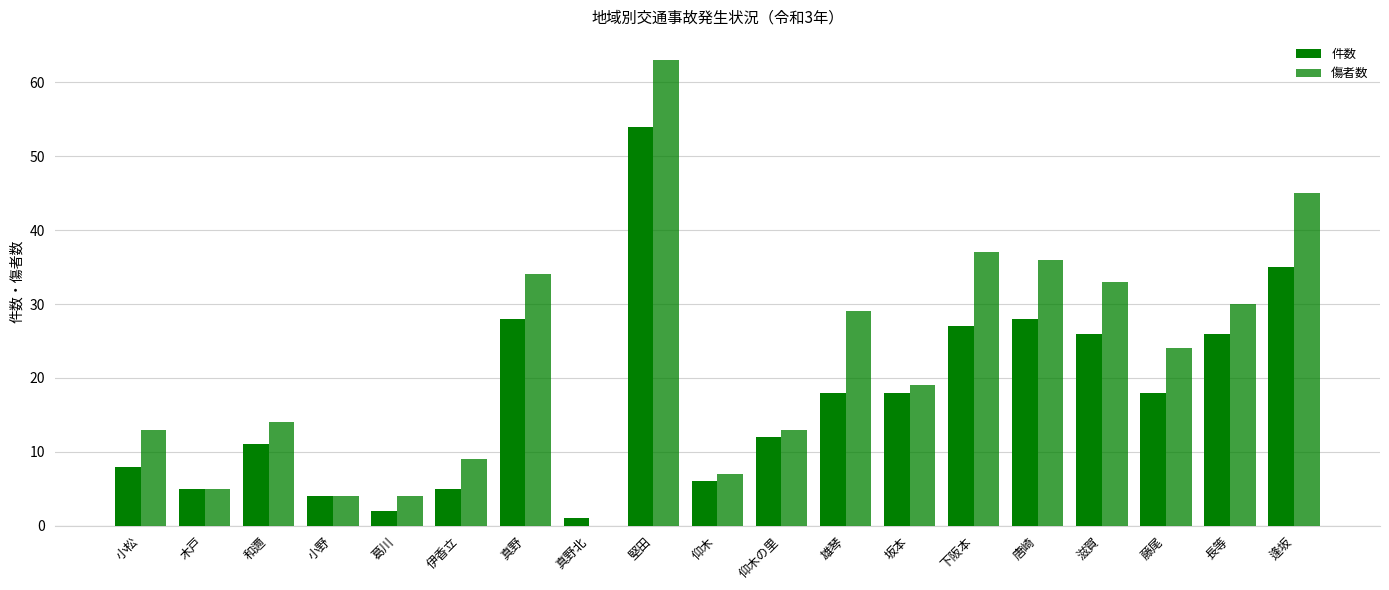

How many data points does each series have?

19